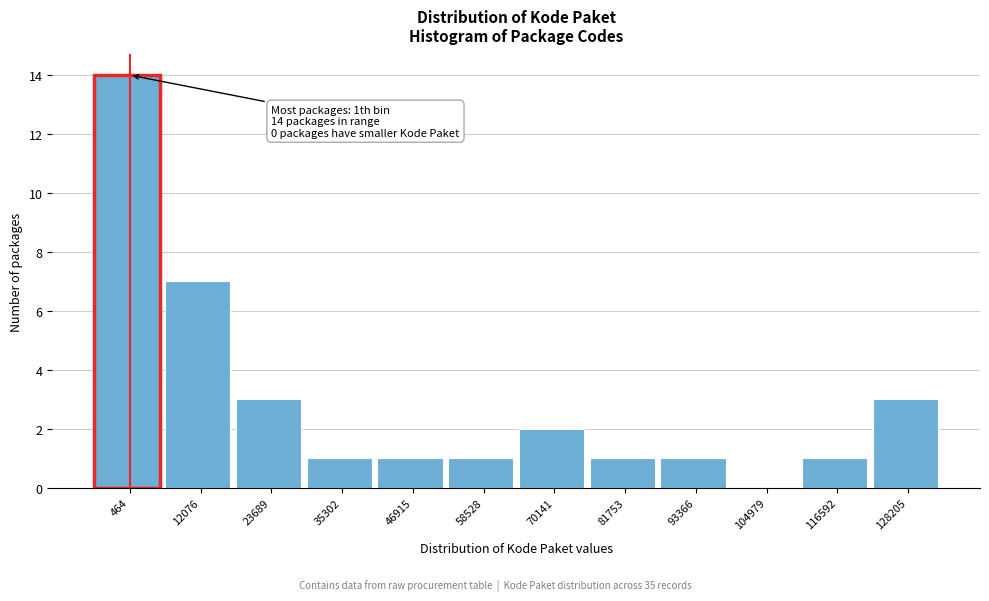

Reading left to right, what are all the values shown in this chart?

464=14	12076=7	23689=3	35302=1	46915=1	58528=1	70141=2	81753=1	93366=1	104979=0	116592=1	128205=3